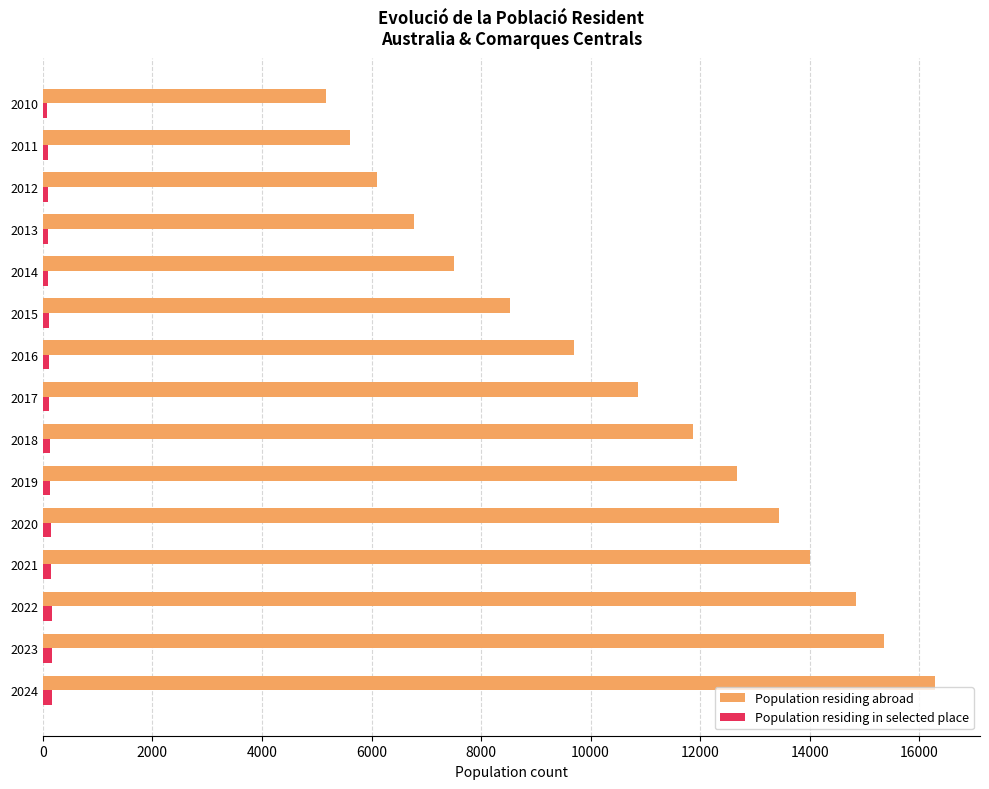

Which category has the lowest value in the Population residing abroad series?

2010